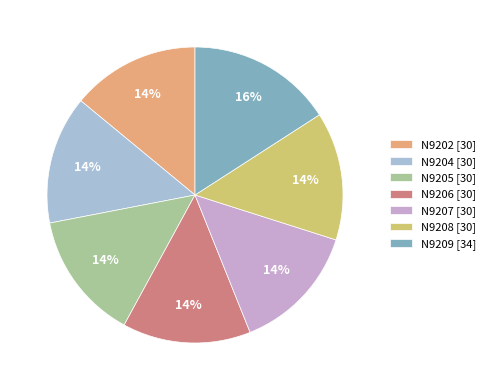

Combined, do N9205 [30] and N9207 [30] account for over 50%?

No